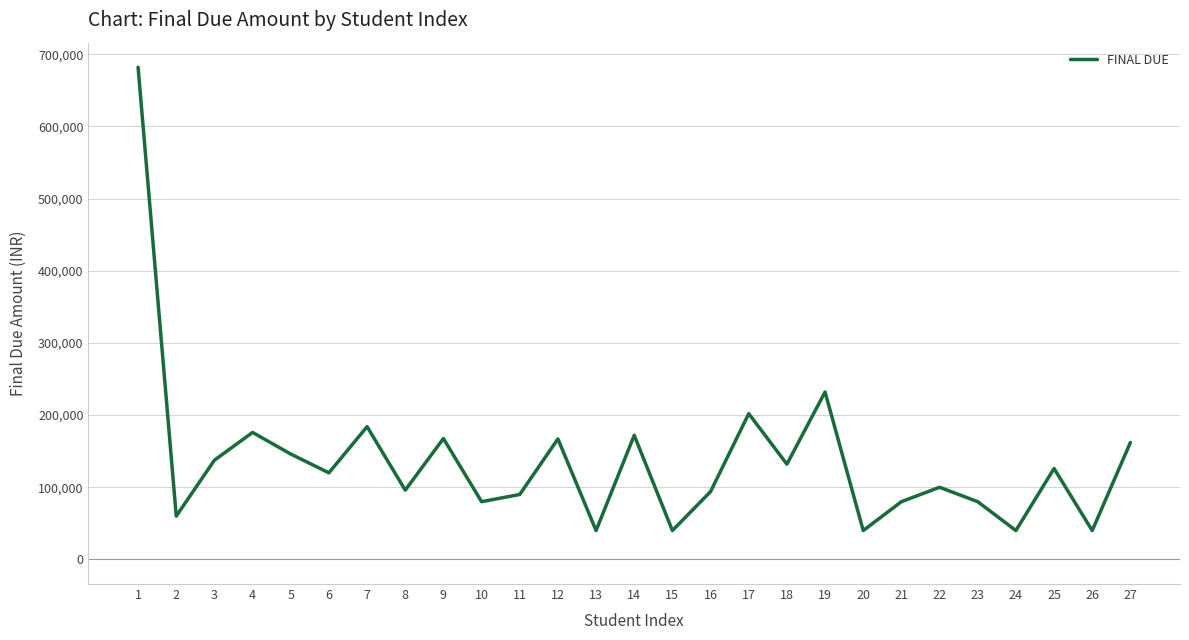

Where is the first local minimum?

2